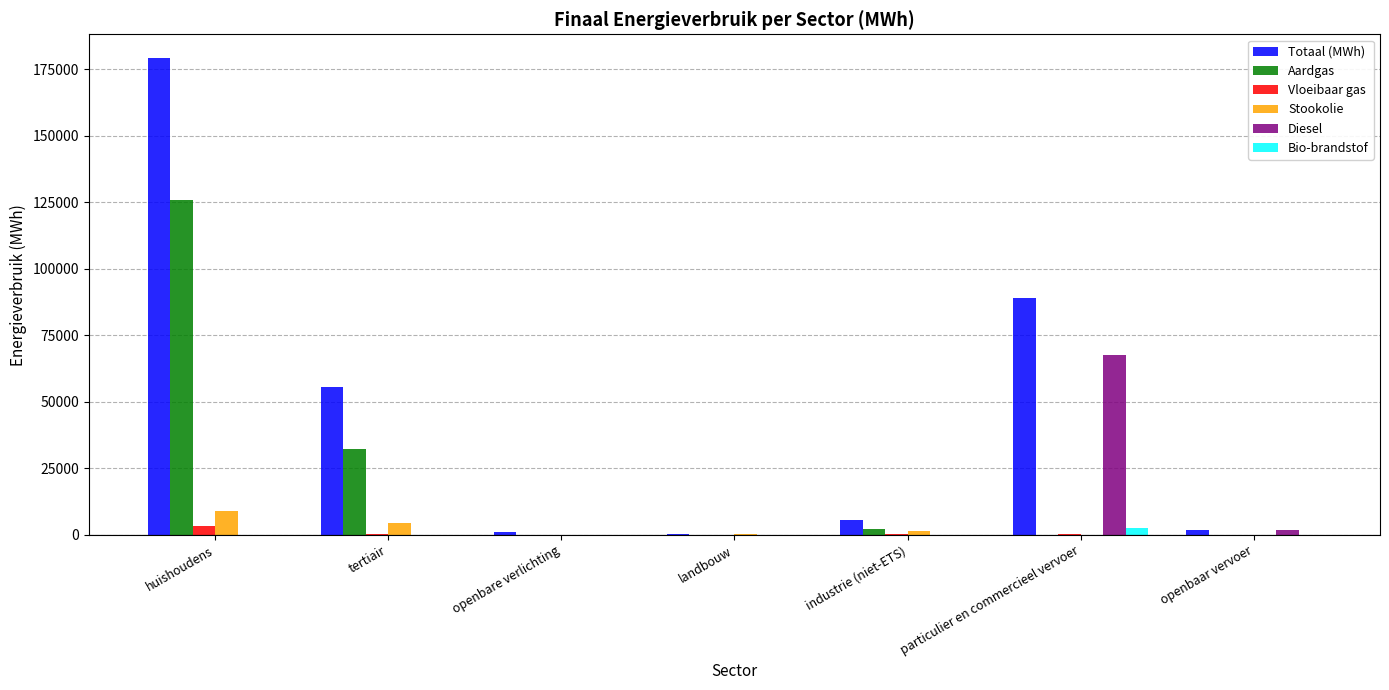

How many values in the Stookolie series exceed 228?

4